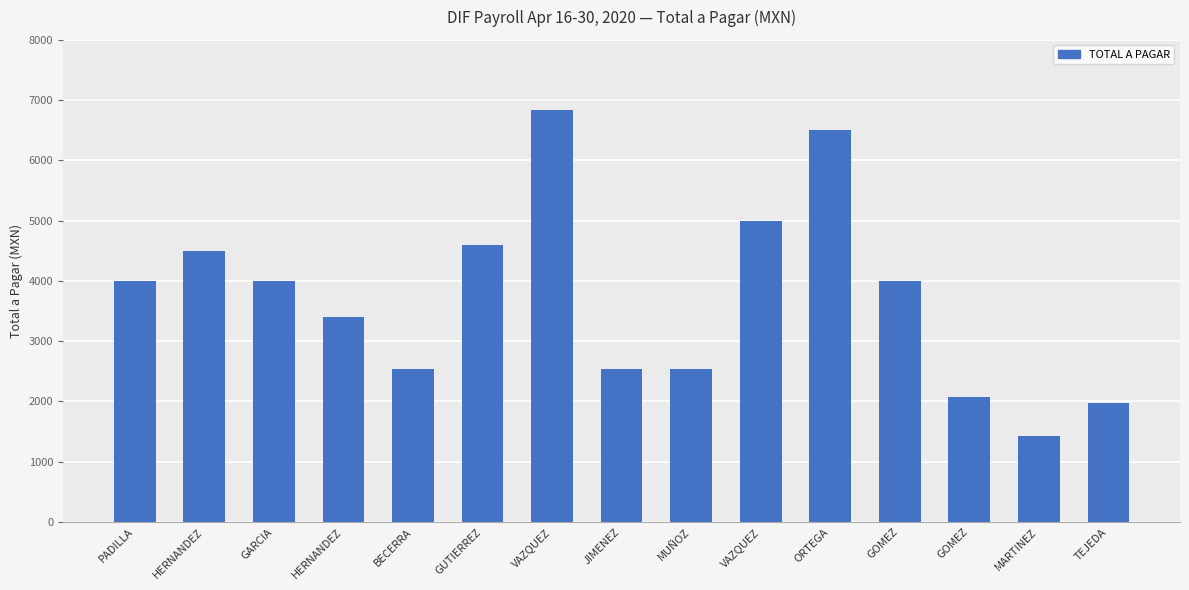

Reading left to right, what are all the values shown in this chart?

4000	4500	4000	3397	2531	4600	6831	2531	2531	5000	6500	4000	2073	1430	1971